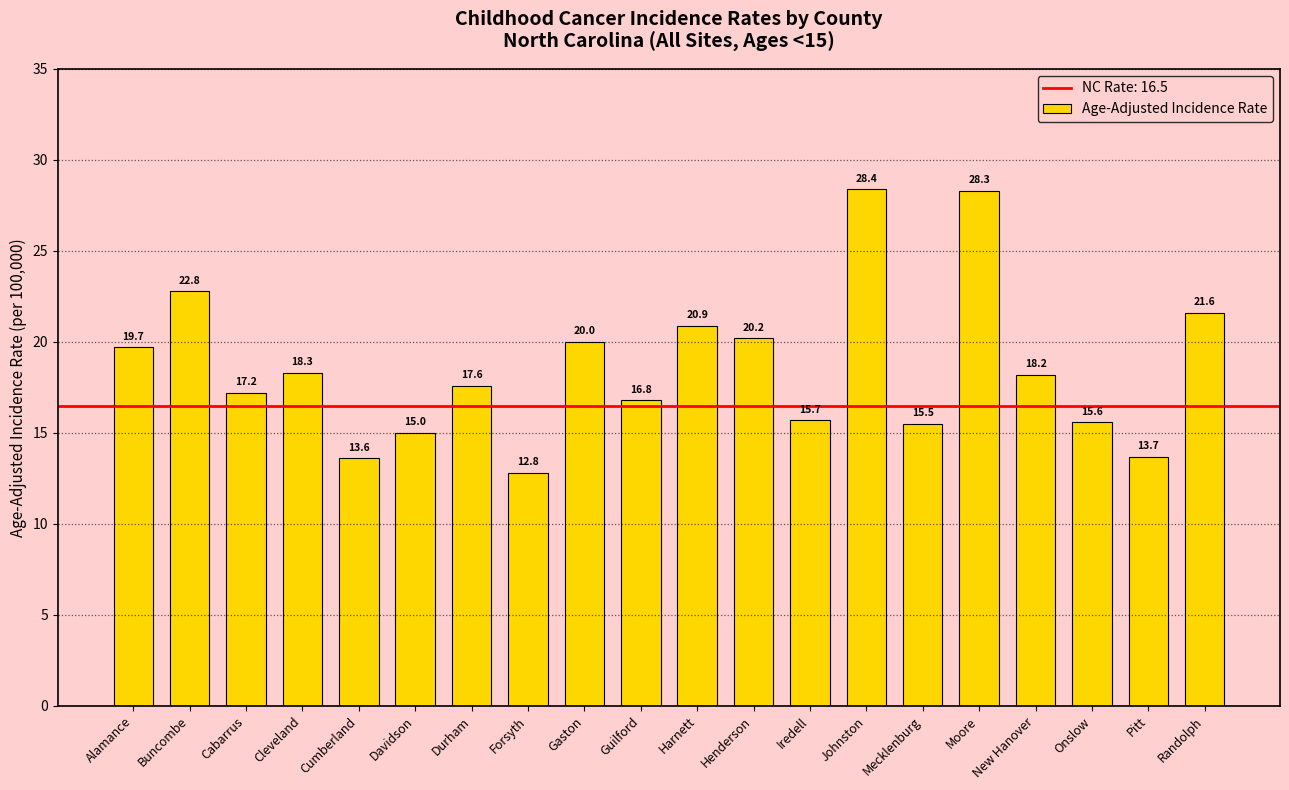

Reading left to right, list all the values displayed in this chart.

19.7	22.8	17.2	18.3	13.6	15.0	17.6	12.8	20.0	16.8	20.9	20.2	15.7	28.4	15.5	28.3	18.2	15.6	13.7	21.6